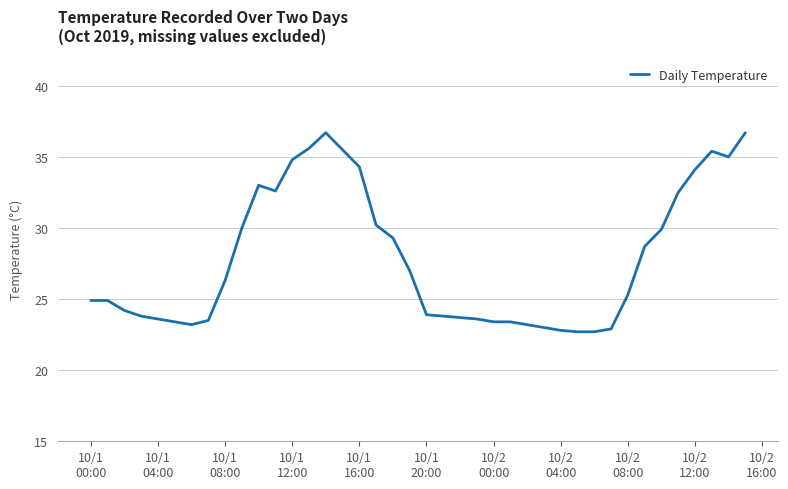

What is the minimum value shown in the chart?

22.7